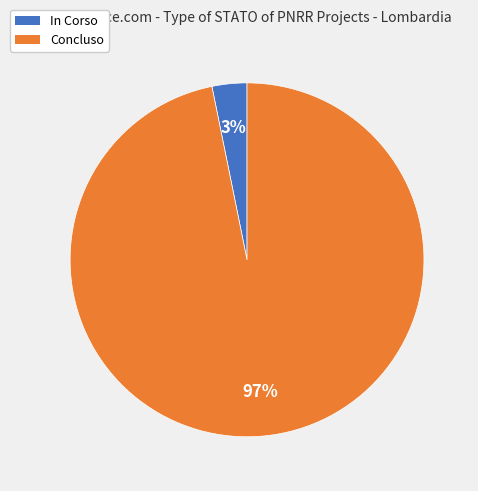

Count the number of slices in the pie.

2